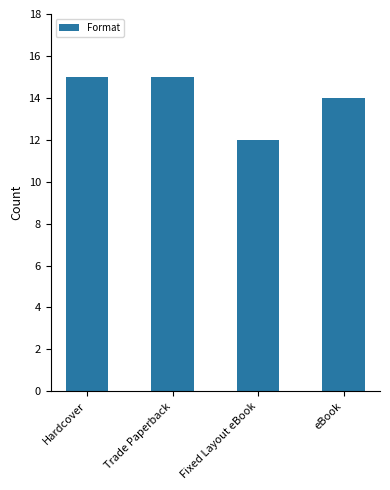

What is the sum of the values at Hardcover and Fixed Layout eBook?

27